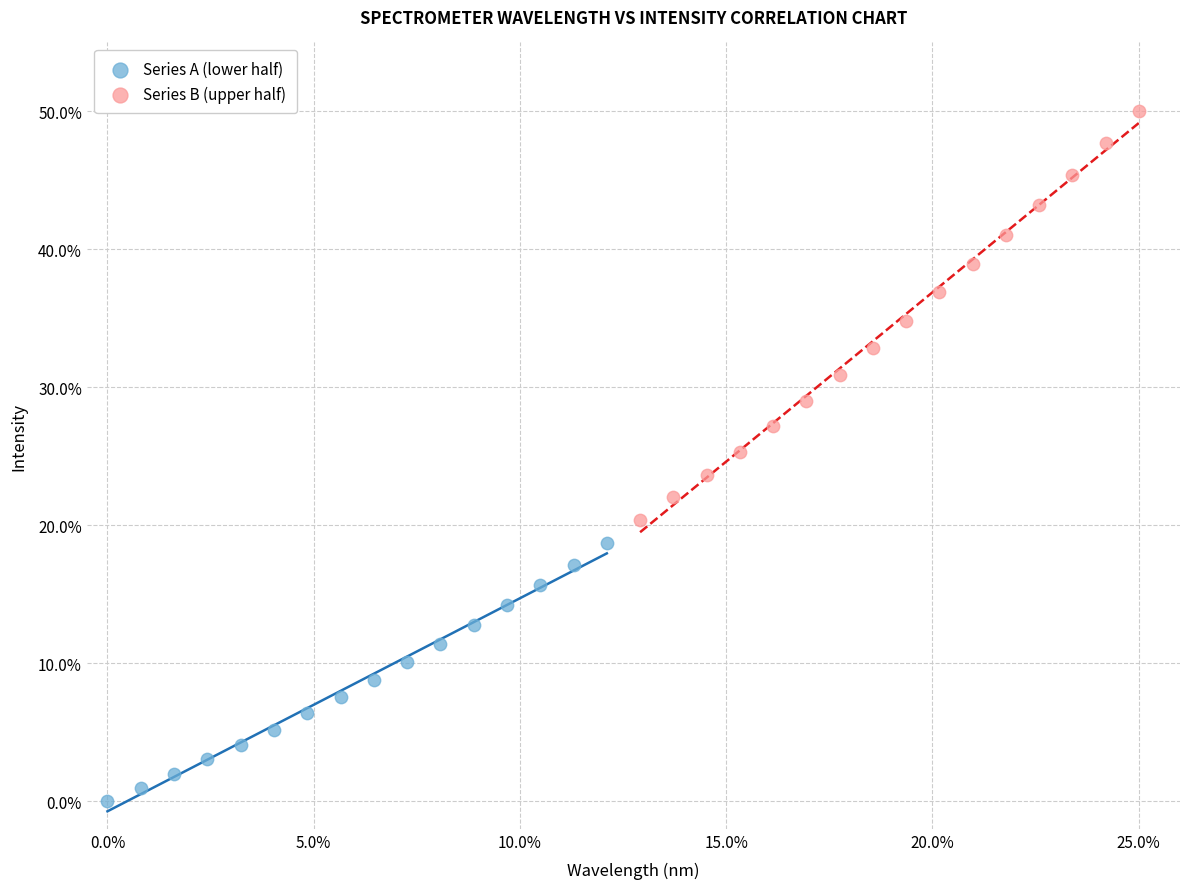

What are all the series names shown in the legend?

Series A (lower half), Series B (upper half)